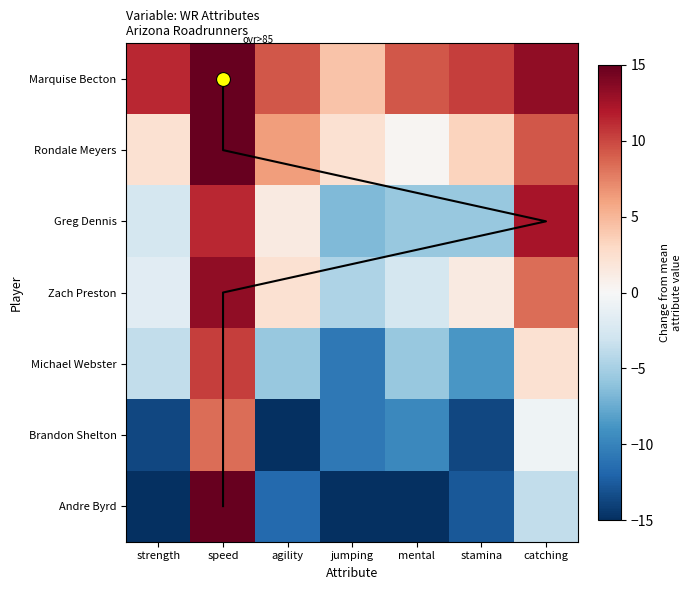

What is the greatest value displayed?

20.3